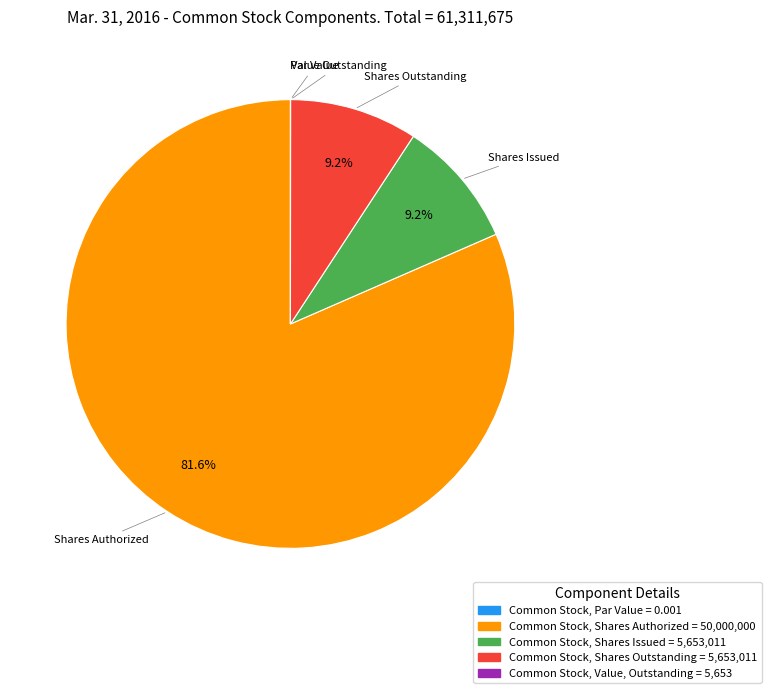

What portion of the pie excludes Common Stock, Shares Outstanding?

90.8%